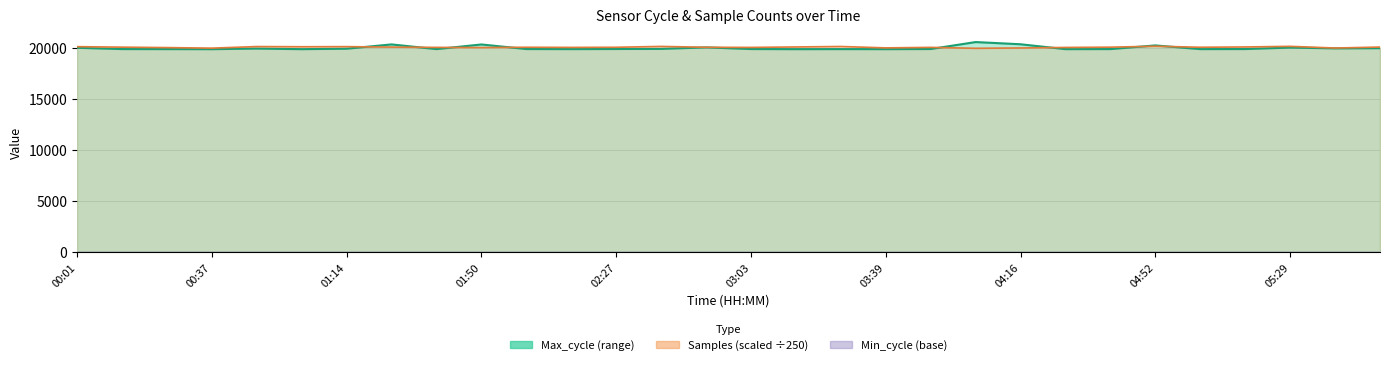

True or false: Max_cycle and Min_cycle intersect in this chart.

False